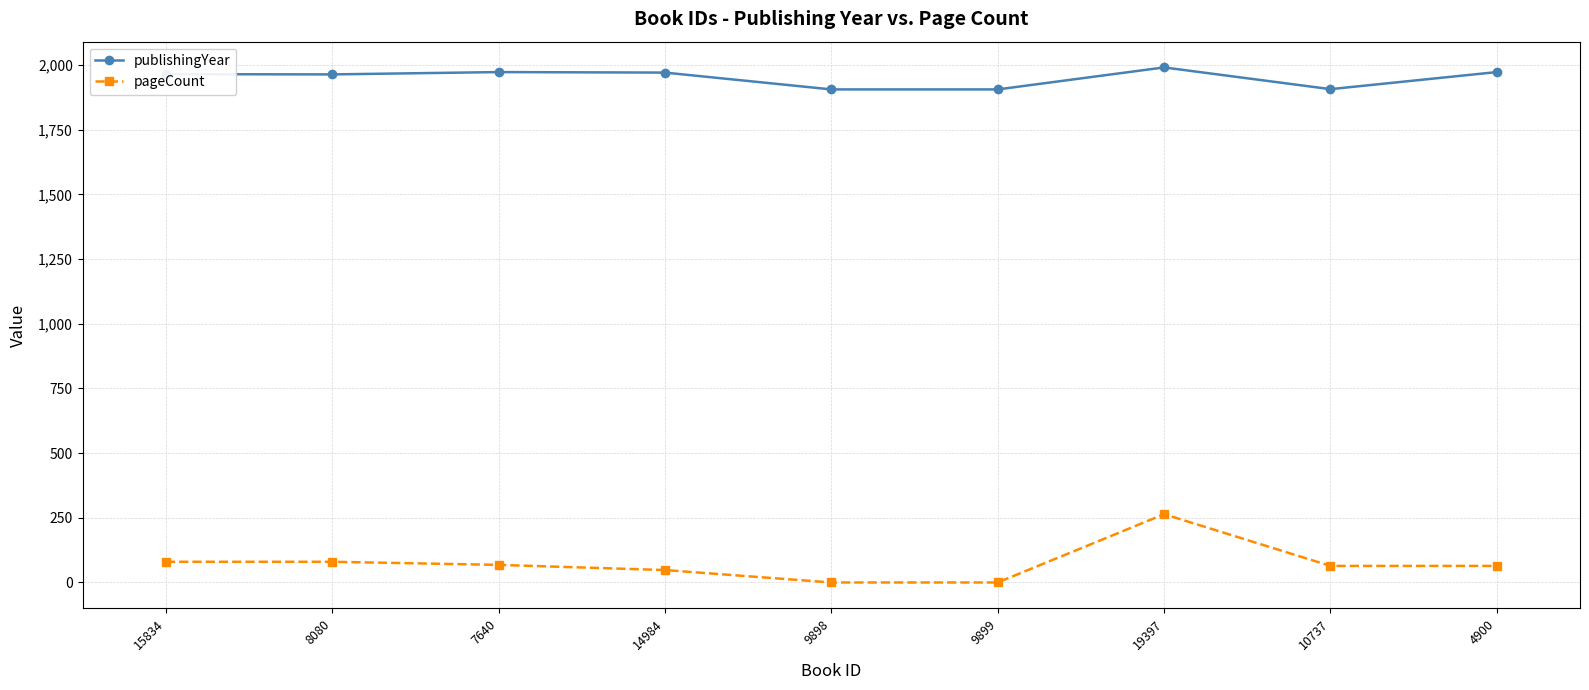

Which series has the largest total across all categories?

publishingYear